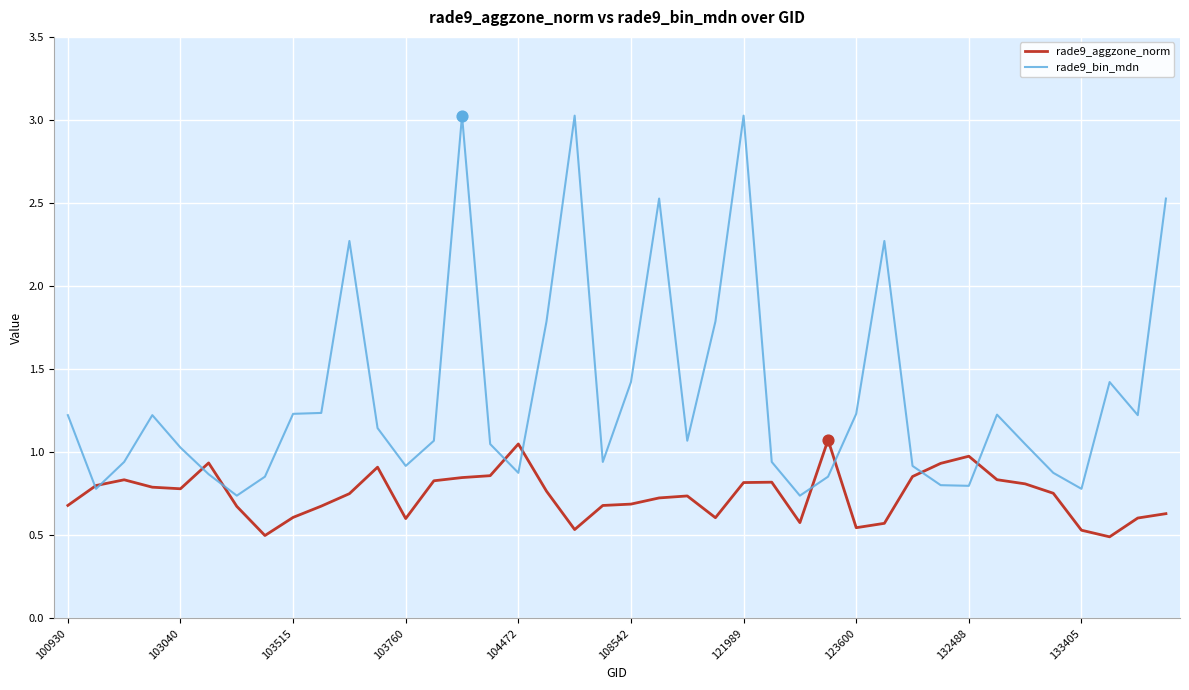

Which series has the largest range (max minus min)?

rade9_bin_mdn